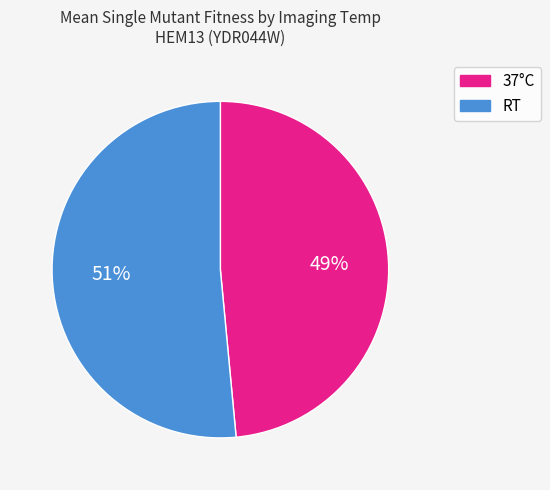

Is there any slice that represents more than half of the pie?

Yes